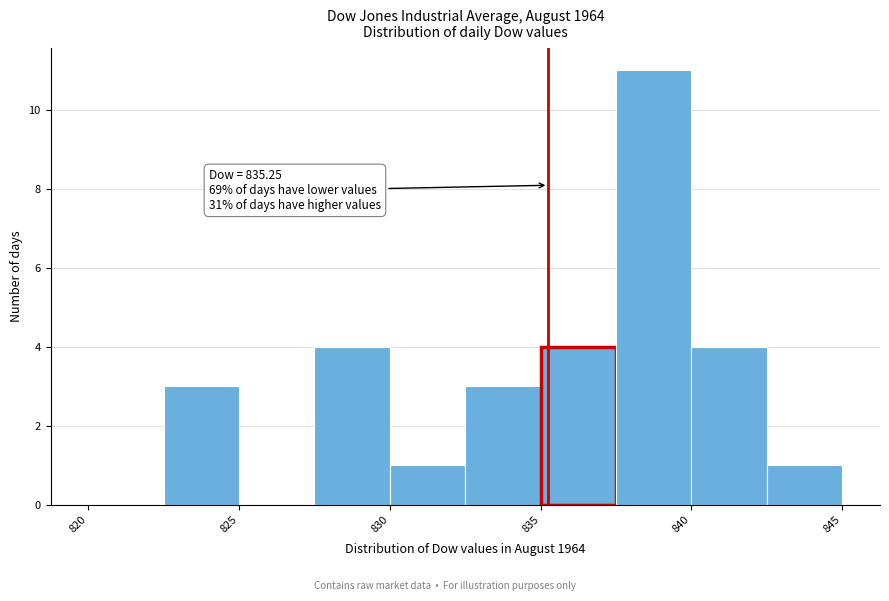

Over which range of the x-axis is the bar tallest?

837.5 to 840.0